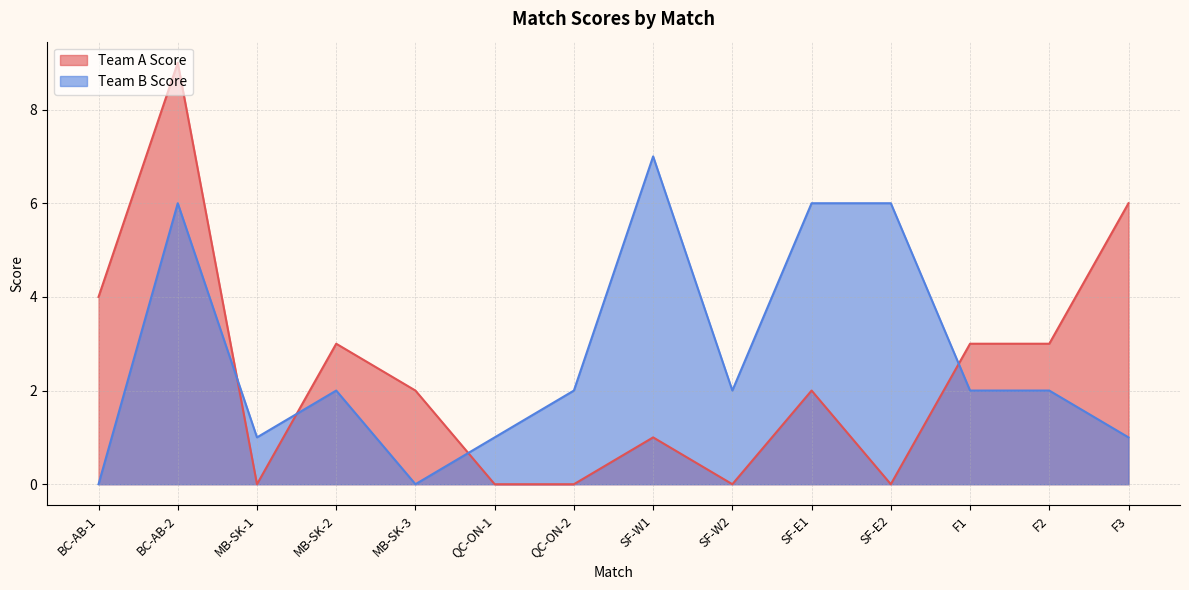

Between SF-E1 and SF-E2, which series saw the biggest shift?

Team A Score